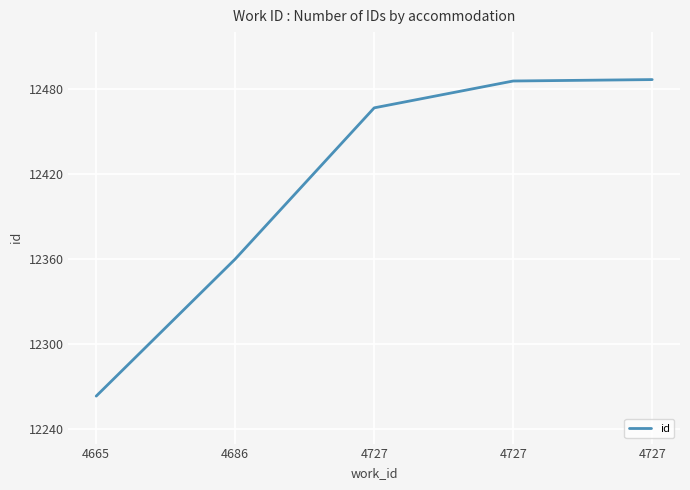

At which label does the data first exceed 12467?

4727